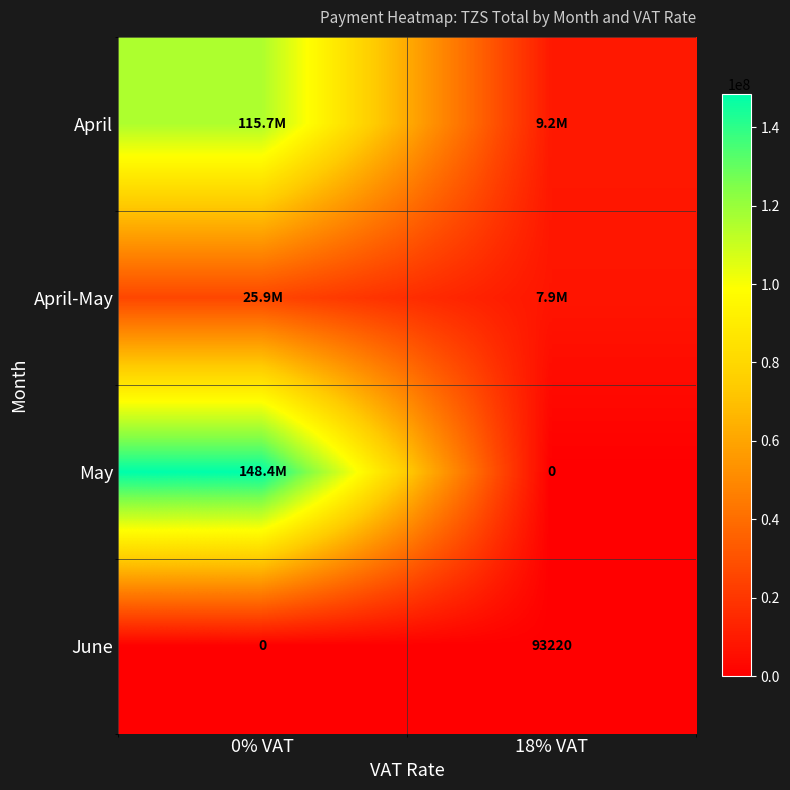

Rank the categories by May value from highest to lowest.

0% VAT, 18% VAT